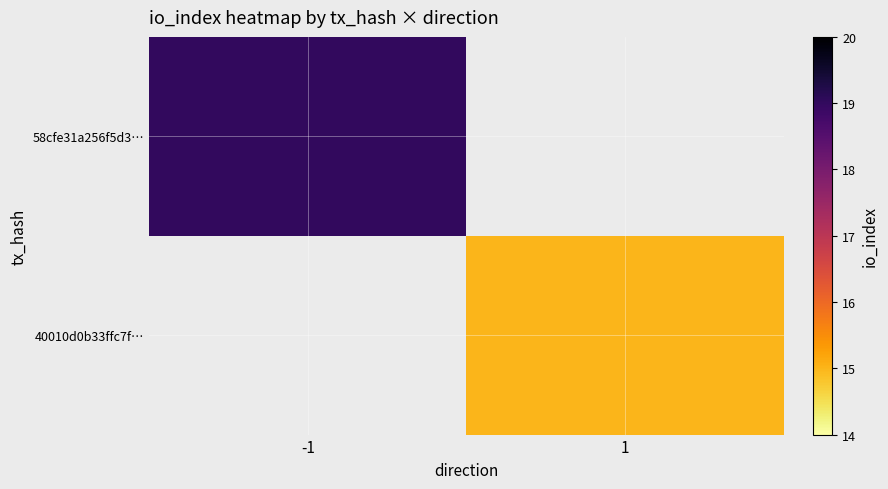

Which has a higher value, 1 or -1?

-1